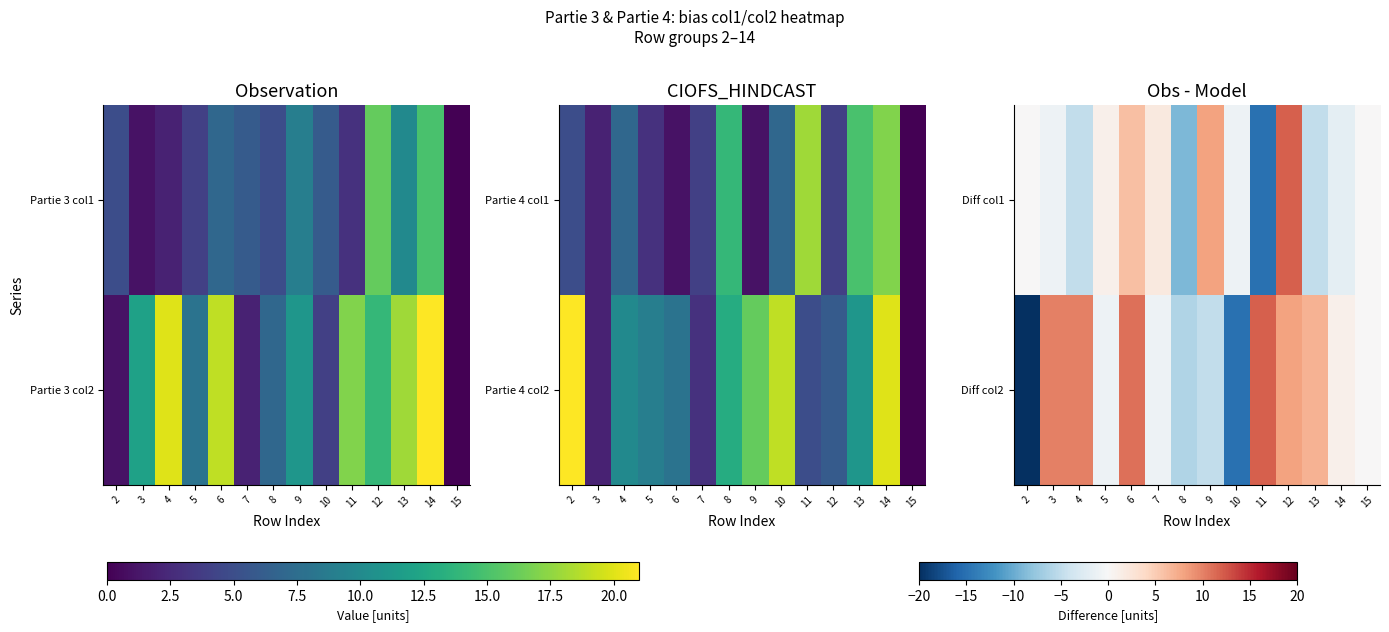

What is the difference between the Diff col1 values at 14 and 12?

14